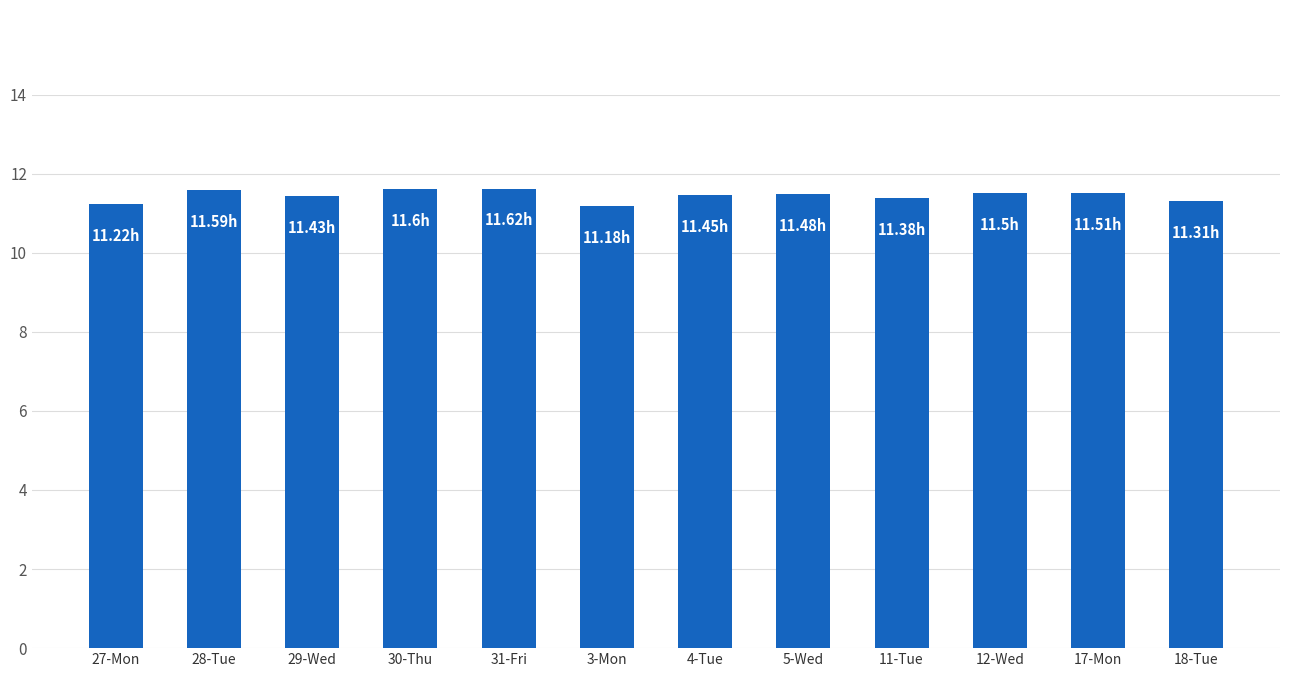

What is the smallest value displayed?

11.2